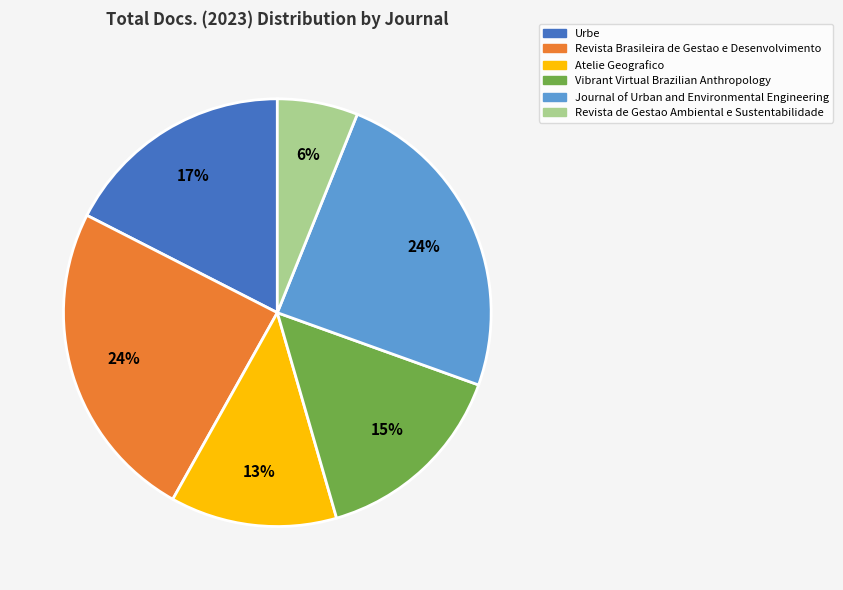

What is the ratio of the value at Journal of Urban and Environmental Engineering to the value at Revista de Gestao Ambiental e Sustentabilidade?

4.0